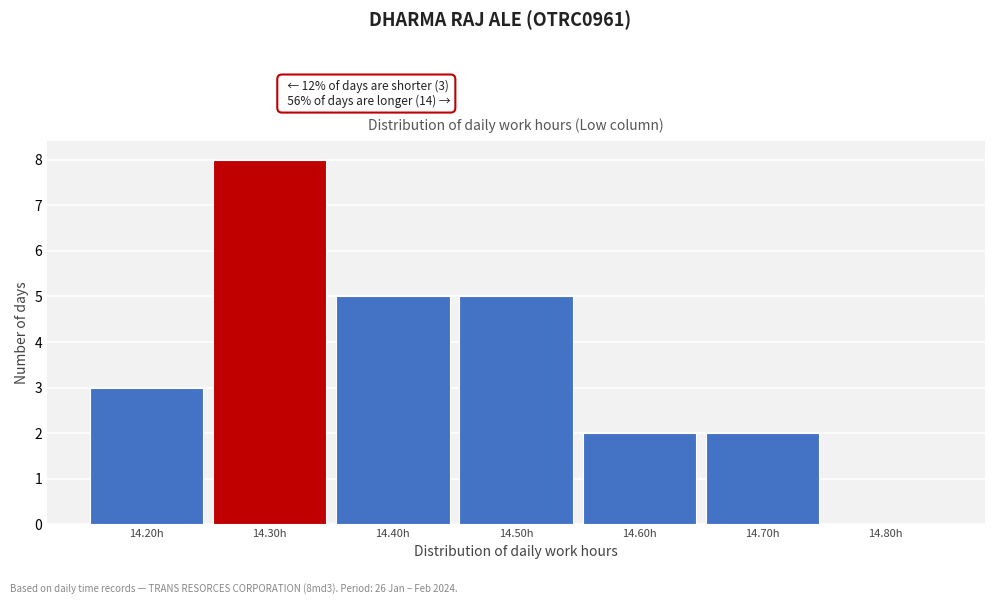

Reading right to left, what are all the values shown in this chart?

14.80h=0	14.70h=2	14.60h=2	14.50h=5	14.40h=5	14.30h=8	14.20h=3